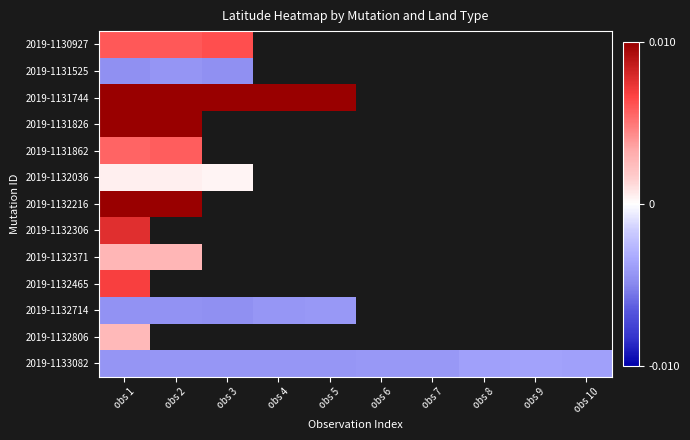

List the series in order of their peak value, highest first.

2019-1132216, 2019-1131744, 2019-1131826, 2019-1132306, 2019-1132465, 2019-1130927, 2019-1131862, 2019-1132371, 2019-1132806, 2019-1132036, 2019-1133082, 2019-1132714, 2019-1131525